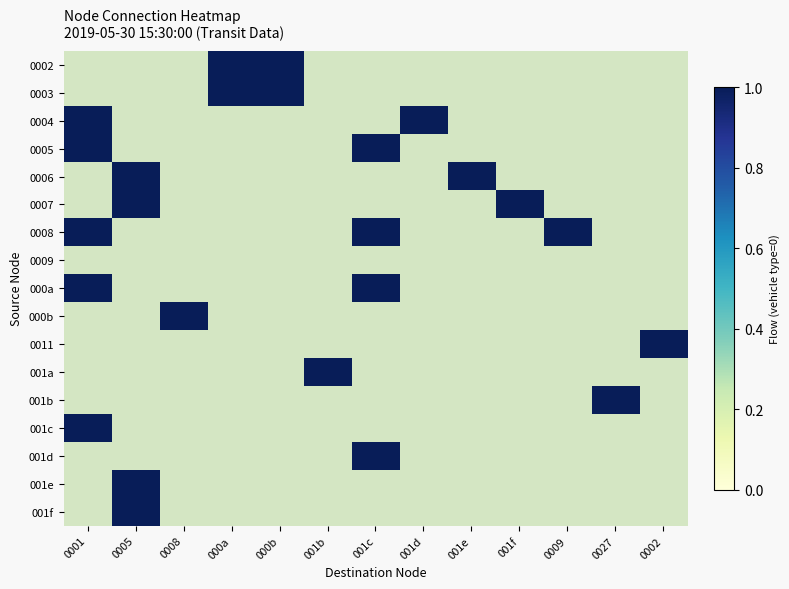

What is the spread (max minus min) of values at 001d?

1